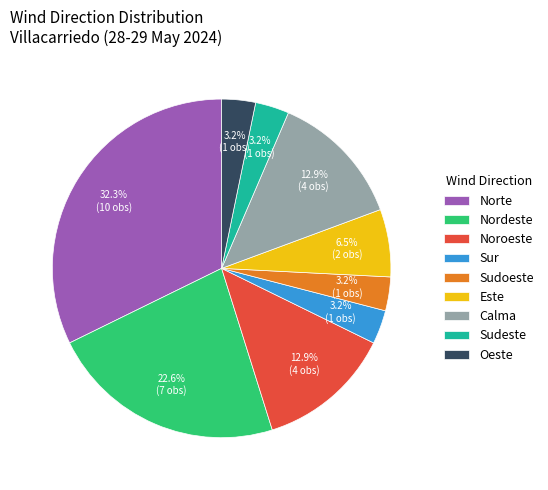

What is the ratio of the value at Sudoeste to the value at Este?

0.5